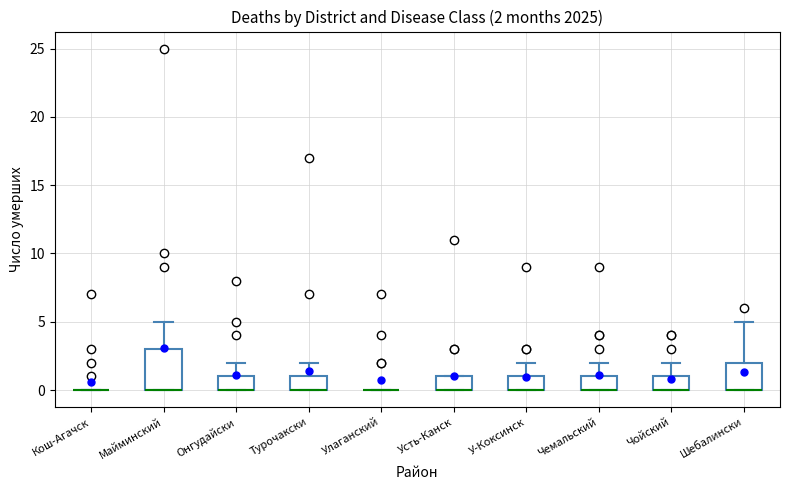

Which box is the tallest, from its lower edge to its upper edge?

Майминский